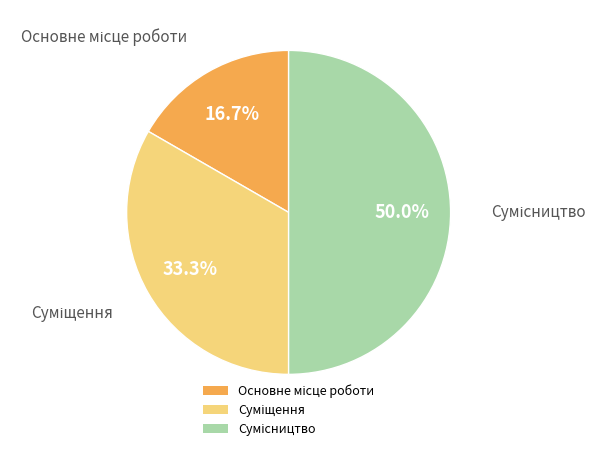

Approximately how many times larger is the value at Сумісництво compared to Суміщення?

1.5